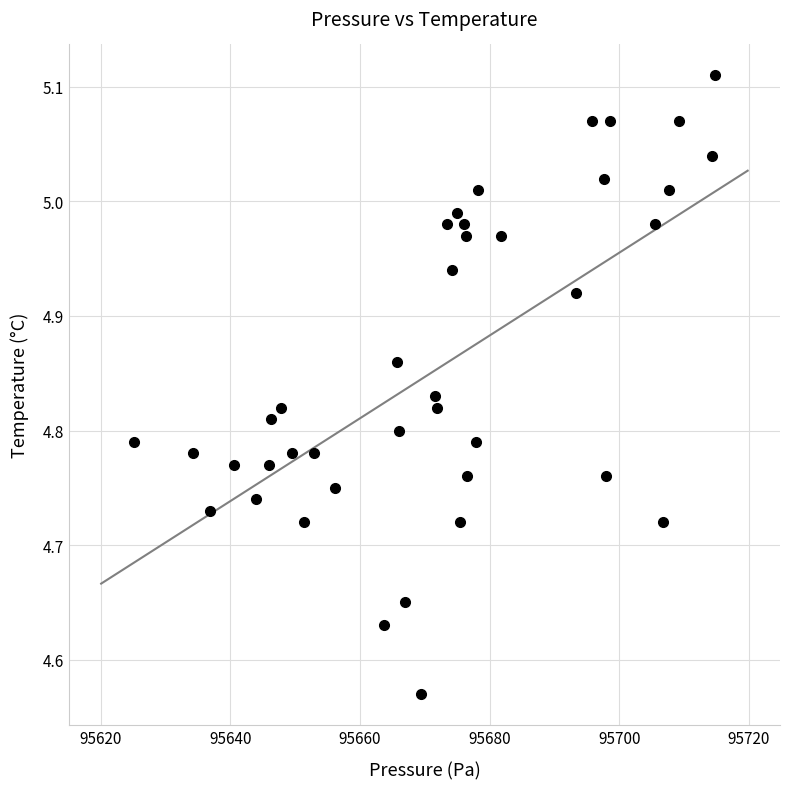

What is the range of X values (max minus min)?

89.8